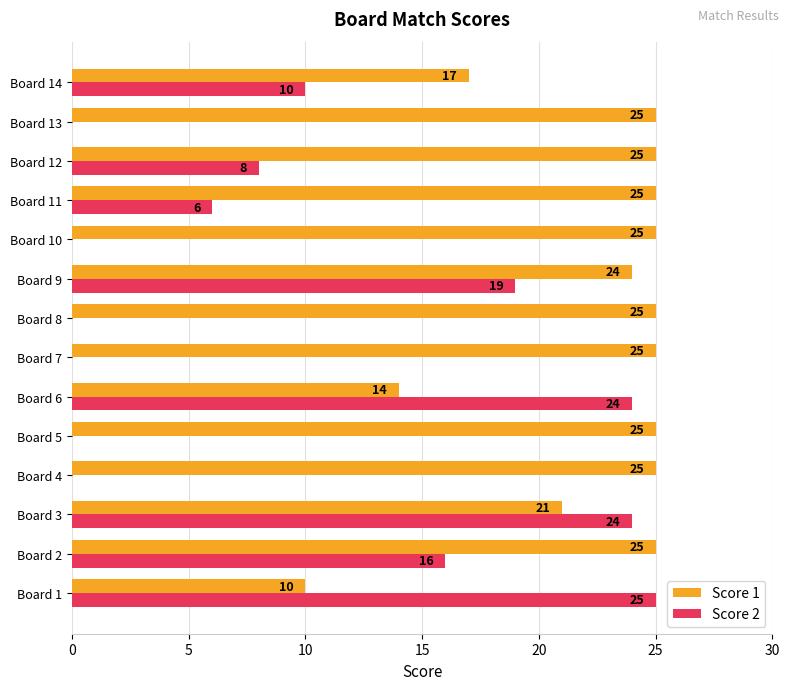

The value of Score 1 at Board 1 is 10. True or false?

True